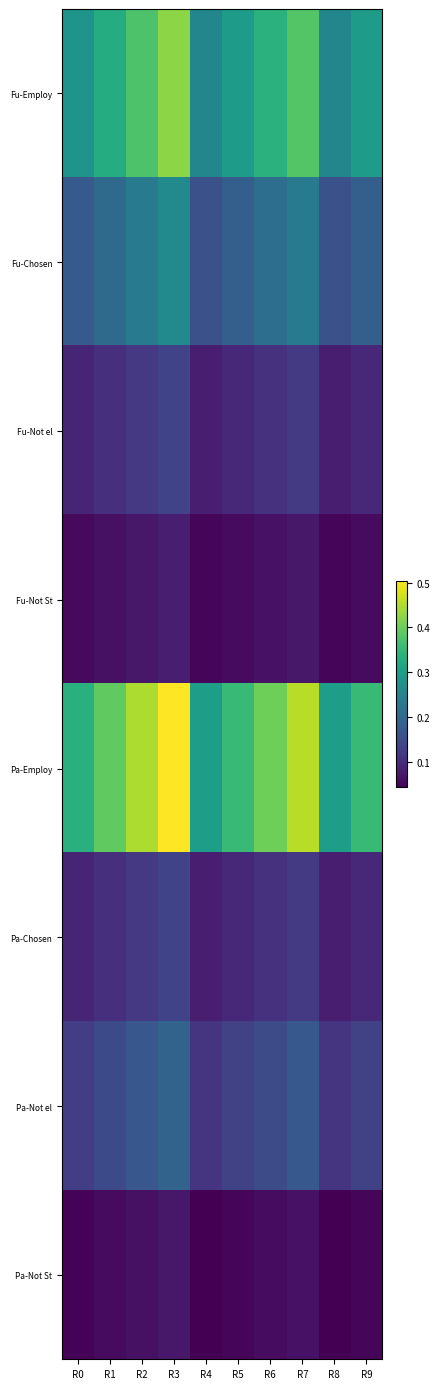

Reading left to right, list all the values displayed in this chart.

Fu-Employ: R0=0.3	R1=0.3	R2=0.4	R3=0.4	R4=0.3	R5=0.3	R6=0.3	R7=0.4	R8=0.3	R9=0.3
Fu-Chosen: R0=0.2	R1=0.2	R2=0.2	R3=0.3	R4=0.2	R5=0.2	R6=0.2	R7=0.2	R8=0.2	R9=0.2
Fu-Not el: R0=0.1	R1=0.1	R2=0.1	R3=0.1	R4=0.1	R5=0.1	R6=0.1	R7=0.1	R8=0.1	R9=0.1
Fu-Not St: R0=0.1	R1=0.1	R2=0.1	R3=0.1	R4=0.0	R5=0.1	R6=0.1	R7=0.1	R8=0.0	R9=0.1
Pa-Employ: R0=0.3	R1=0.4	R2=0.4	R3=0.5	R4=0.3	R5=0.4	R6=0.4	R7=0.5	R8=0.3	R9=0.4
Pa-Chosen: R0=0.1	R1=0.1	R2=0.1	R3=0.1	R4=0.1	R5=0.1	R6=0.1	R7=0.1	R8=0.1	R9=0.1
Pa-Not el: R0=0.1	R1=0.1	R2=0.2	R3=0.2	R4=0.1	R5=0.1	R6=0.2	R7=0.2	R8=0.1	R9=0.1
Pa-Not St: R0=0.0	R1=0.1	R2=0.1	R3=0.1	R4=0.0	R5=0.1	R6=0.1	R7=0.1	R8=0.0	R9=0.1